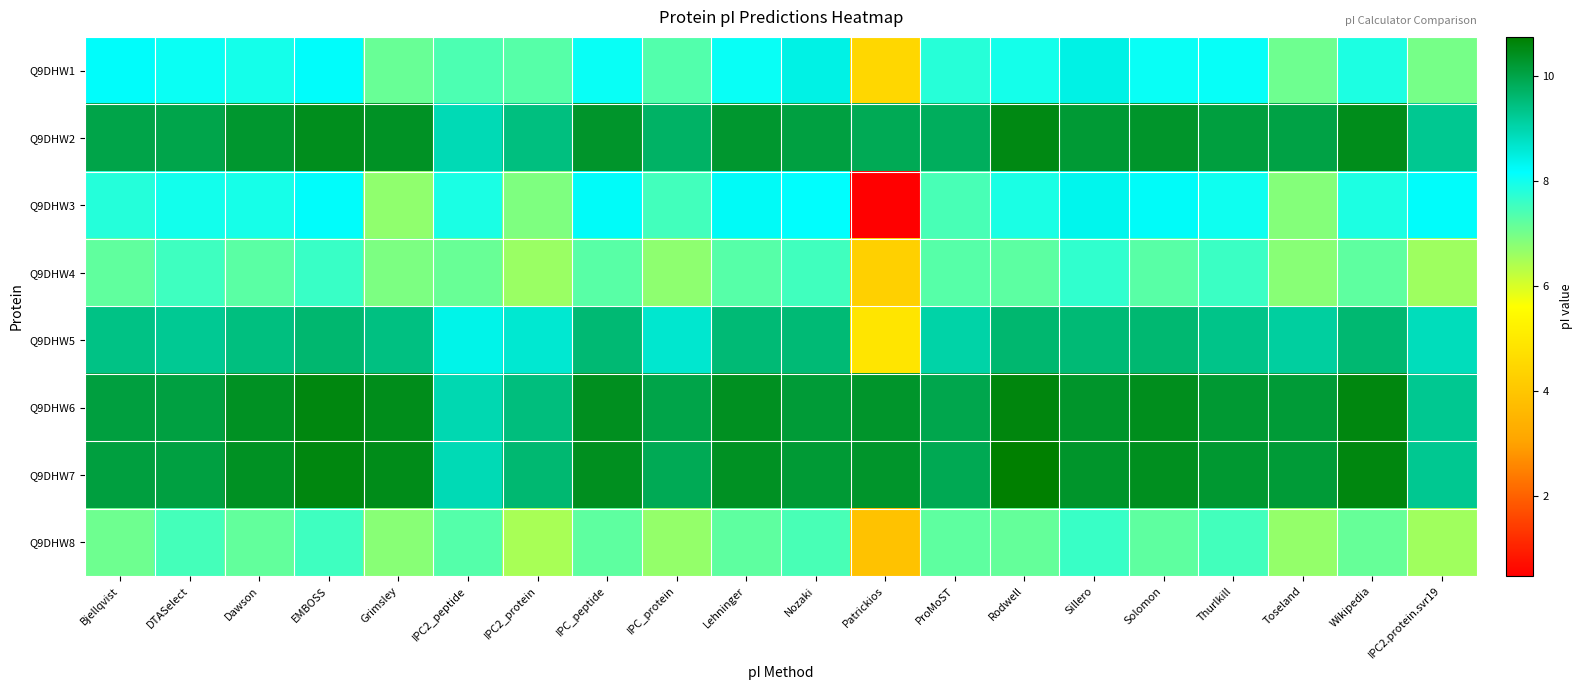

At which category does the chart reach its peak across all series?

Rodwell